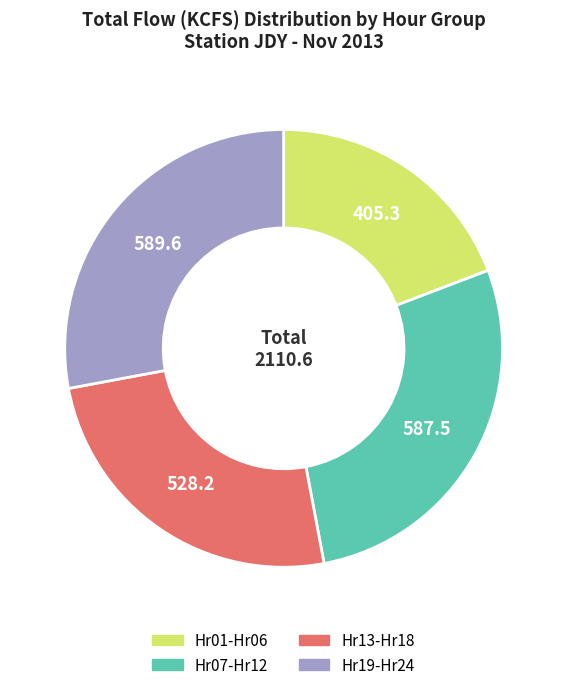

Is there a majority slice in this chart?

No